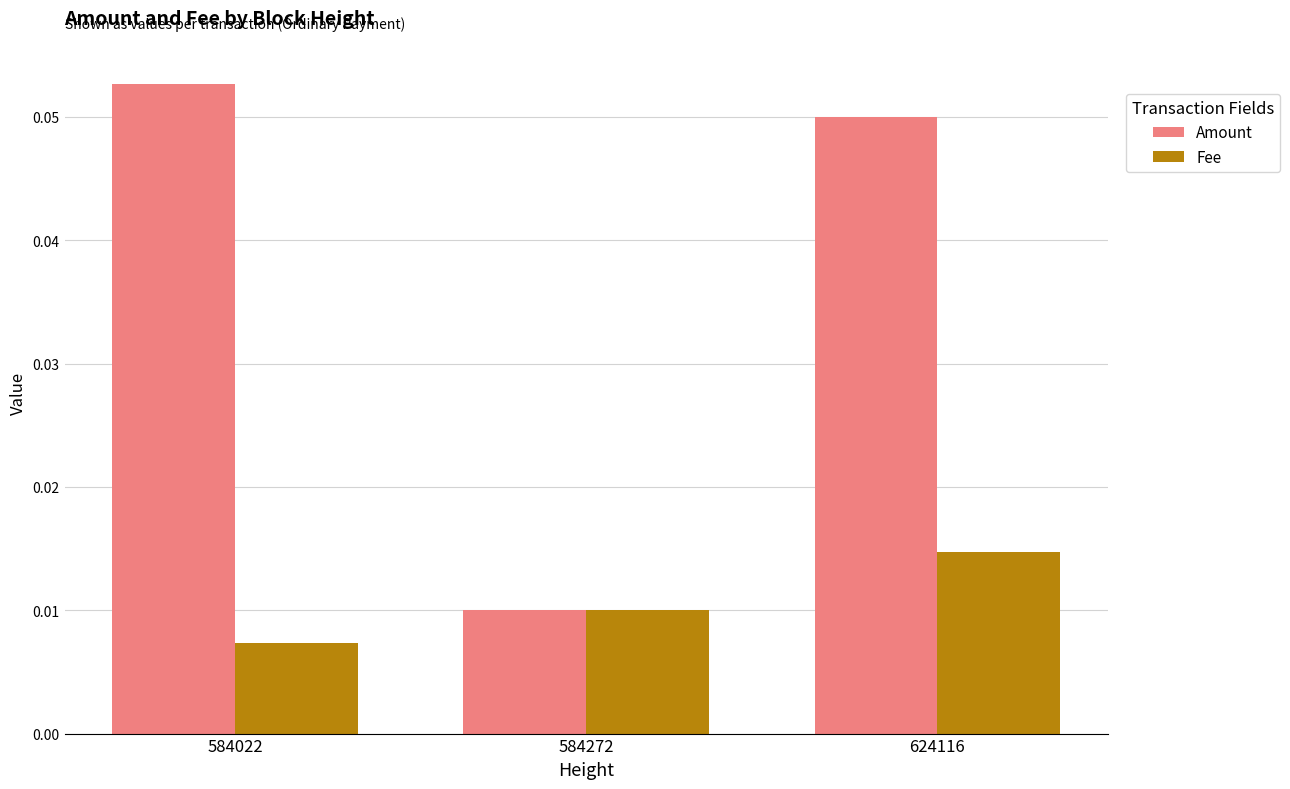

At 624116, list the series in order from largest to smallest.

Amount, Fee